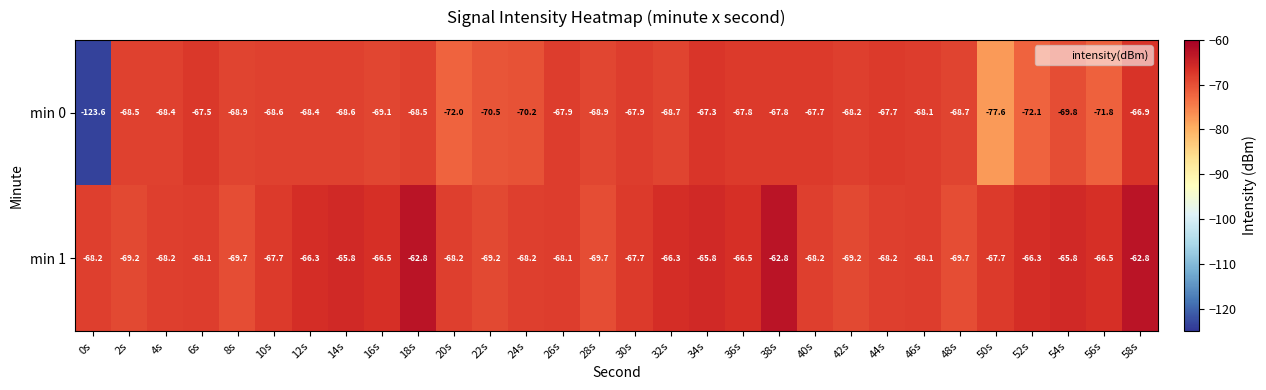

At which category is the sum across all series the highest?

58s